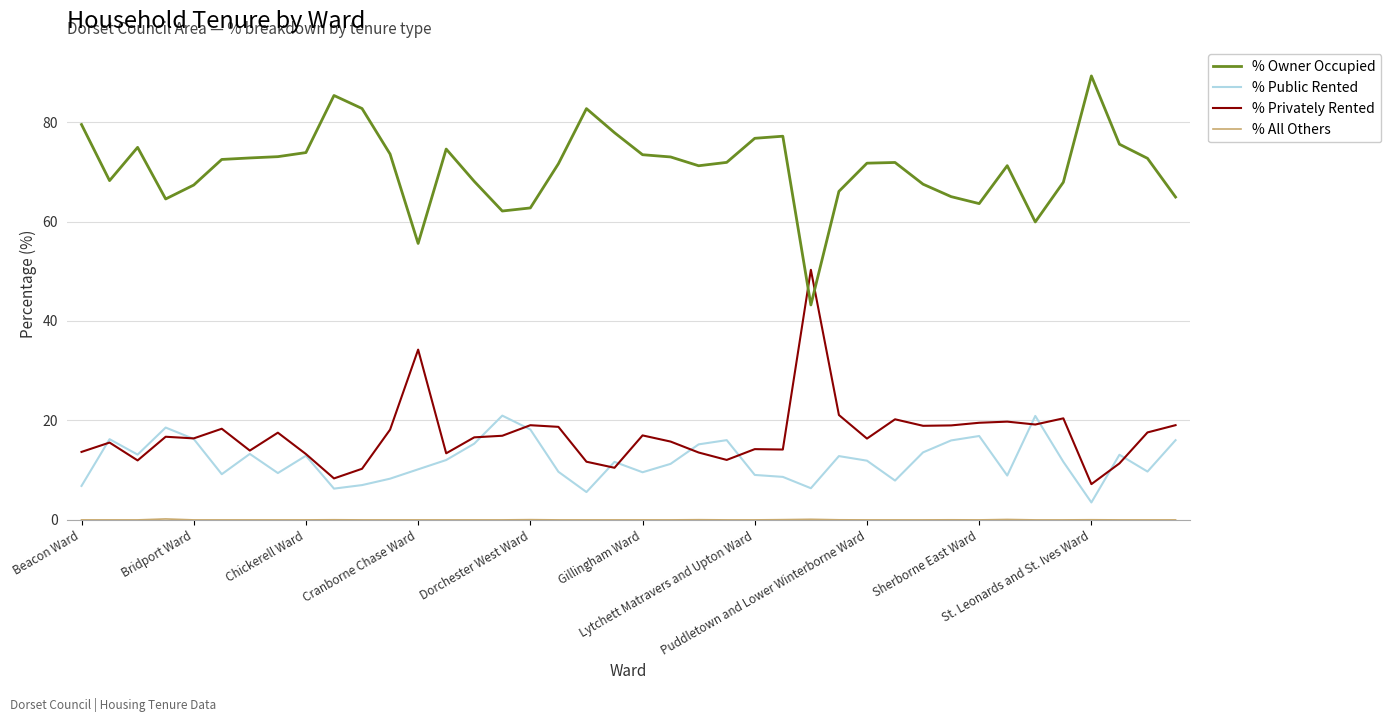

What is the maximum value shown in the chart?

89.3